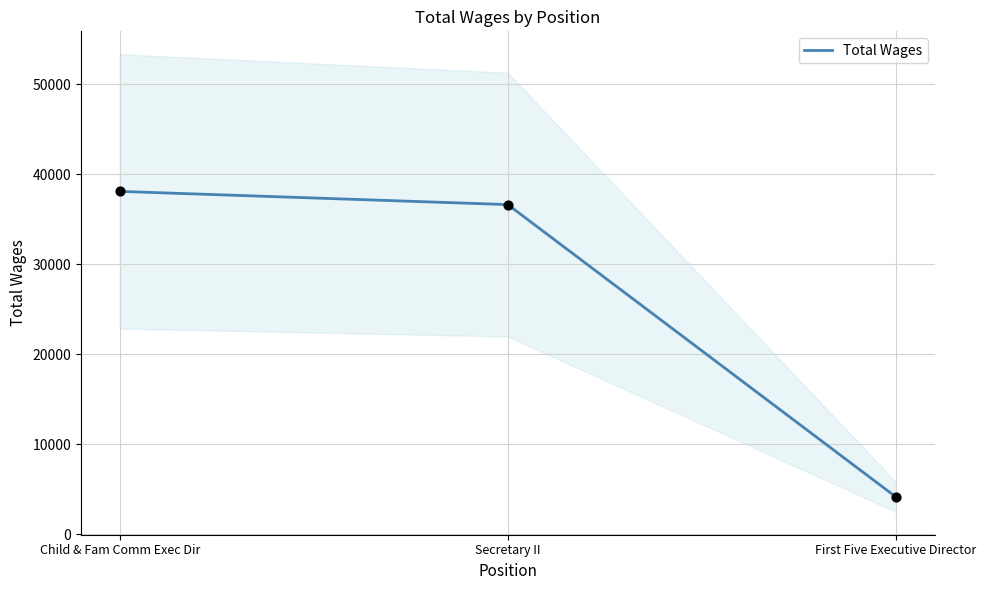

What is the change in value from Child & Fam Comm Exec Dir to Secretary II?

-1468